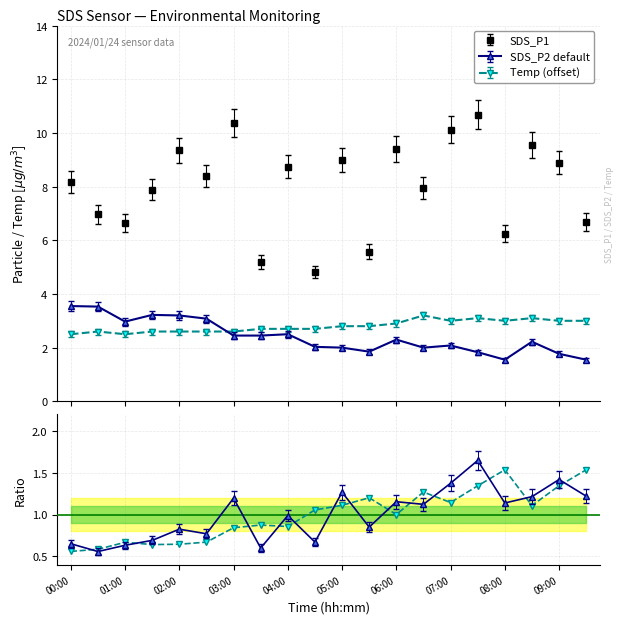

At which category does the chart reach its minimum across all series?

08:00